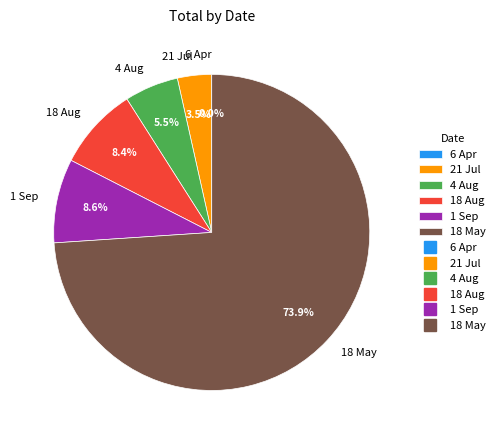

Does 18 May account for over 50% of the chart?

Yes